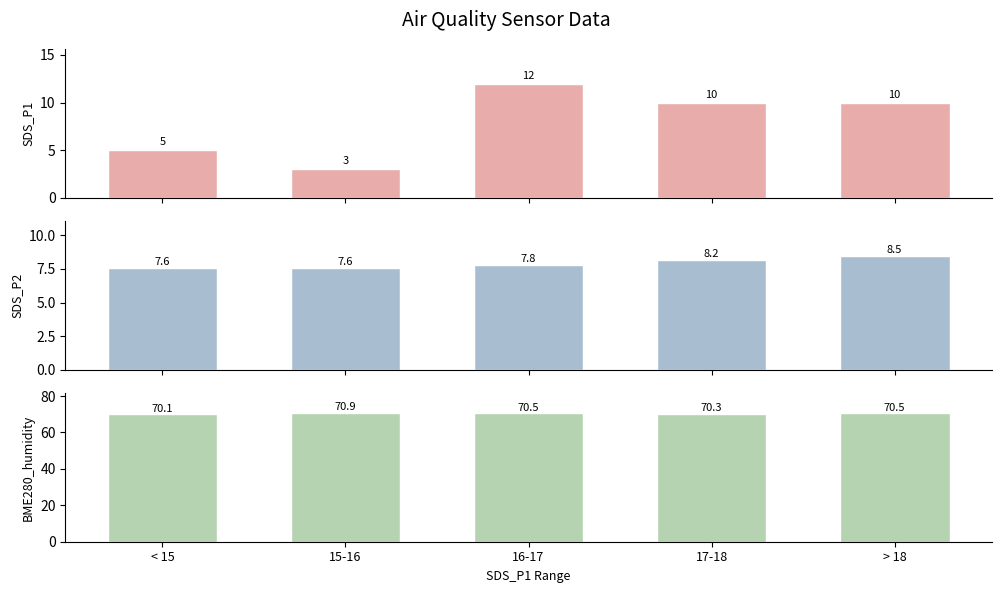

Which category has the highest value in the SDS_P1 count series?

16-17